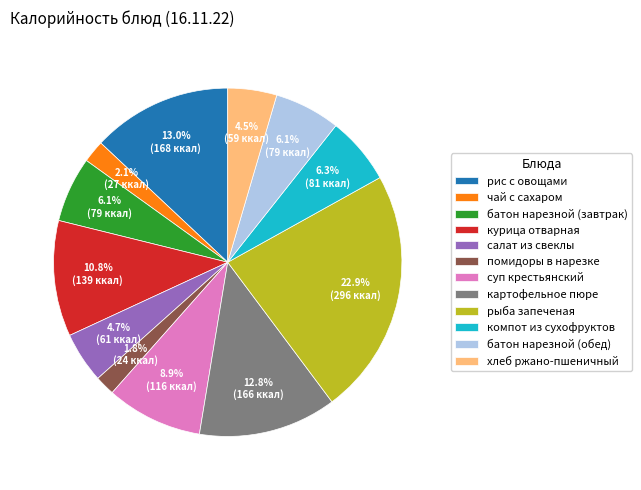

To the nearest percent, what is the average slice percentage?

8%